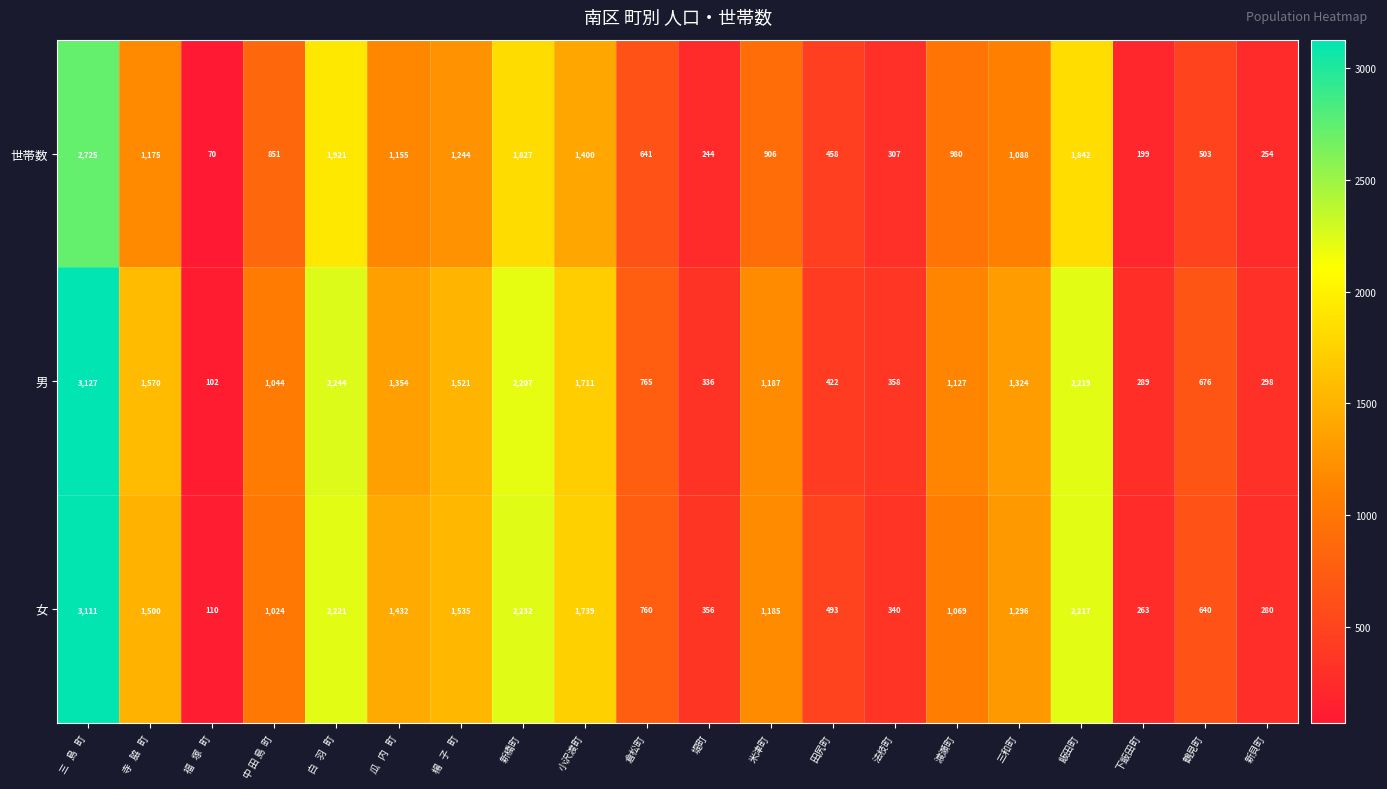

What is the total value across all series at 新橋町?

6266